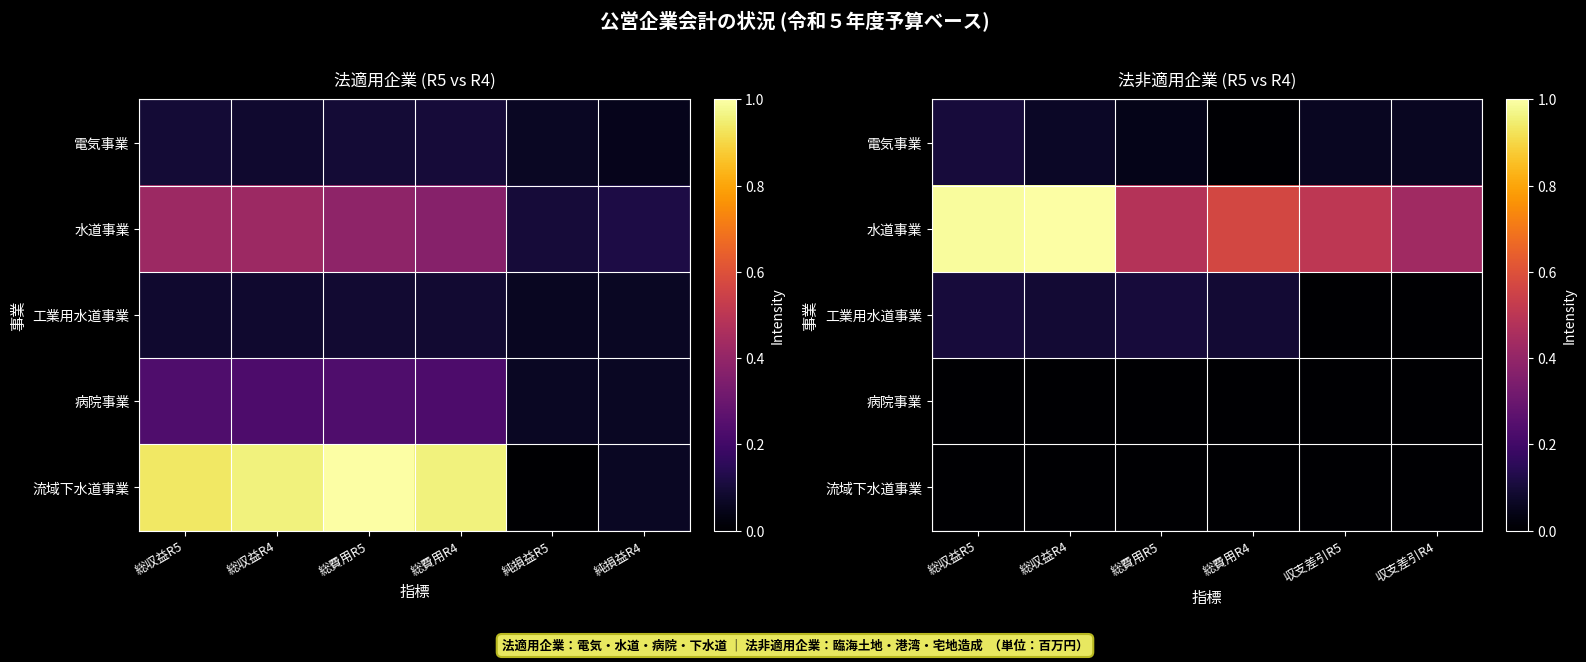

The 電気事業 series shows 0.0 at 総費用R4. True or false?

True